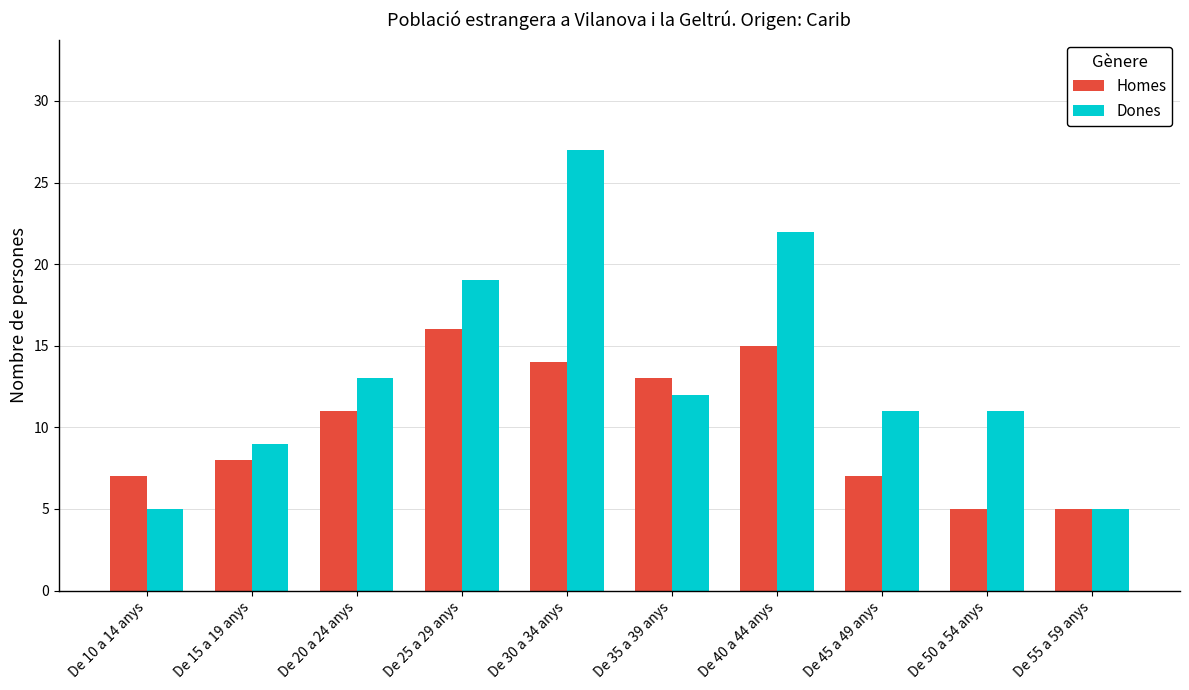

Which series has the largest range (max minus min)?

Dones